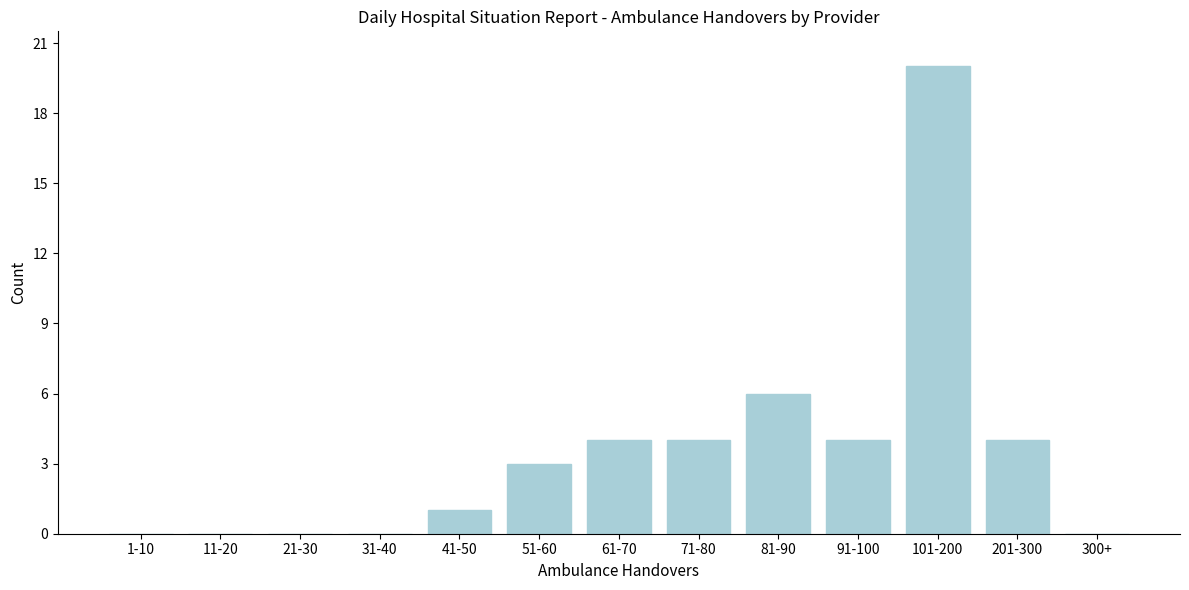

Reading left to right, list all the values displayed in this chart.

1-10=0	11-20=0	21-30=0	31-40=0	41-50=1	51-60=3	61-70=4	71-80=4	81-90=6	91-100=4	101-200=20	201-300=4	300+=0